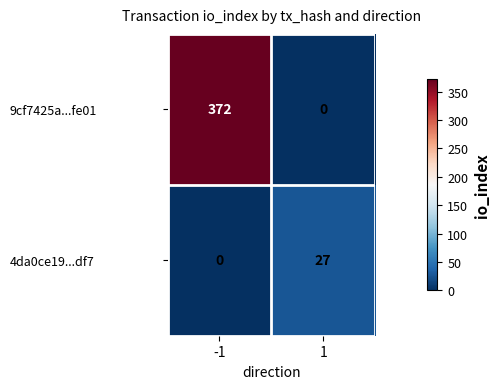

Reading left to right, what are all the values shown in this chart?

9cf7425a...fe01: -1=372	1=0
4da0ce19...df7: -1=0	1=27